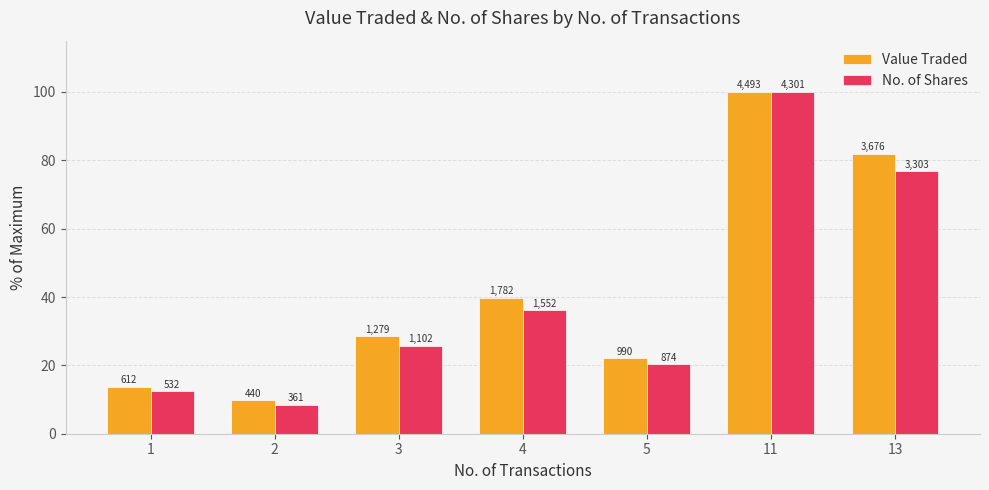

How many groups of bars are there?

7